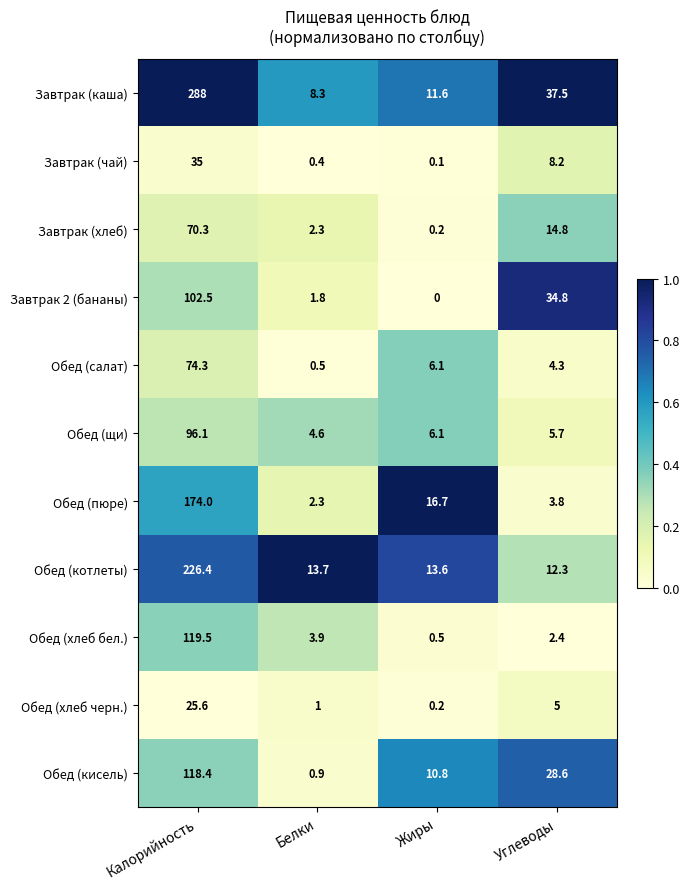

At which category is the sum across all series the highest?

Калорийность